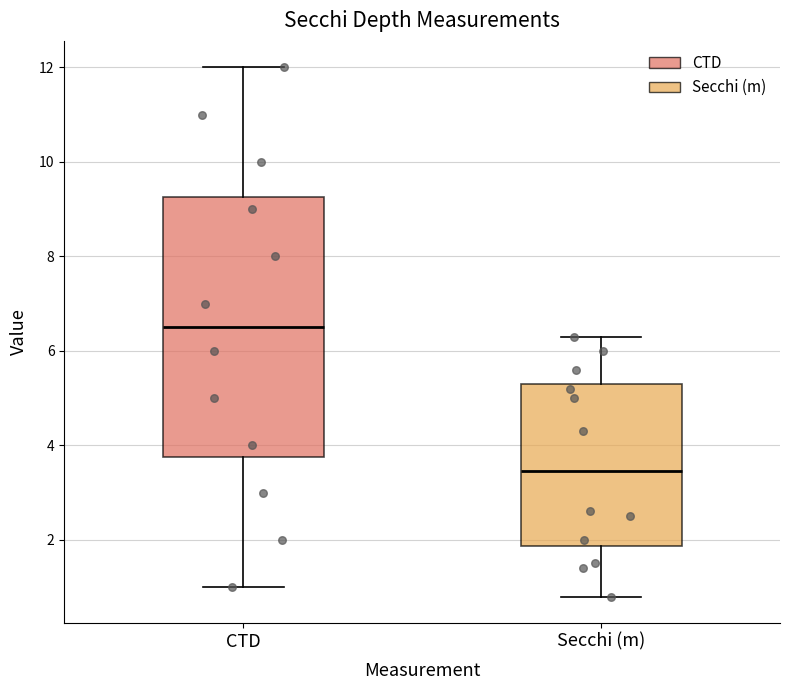

Which box has the highest median line?

CTD